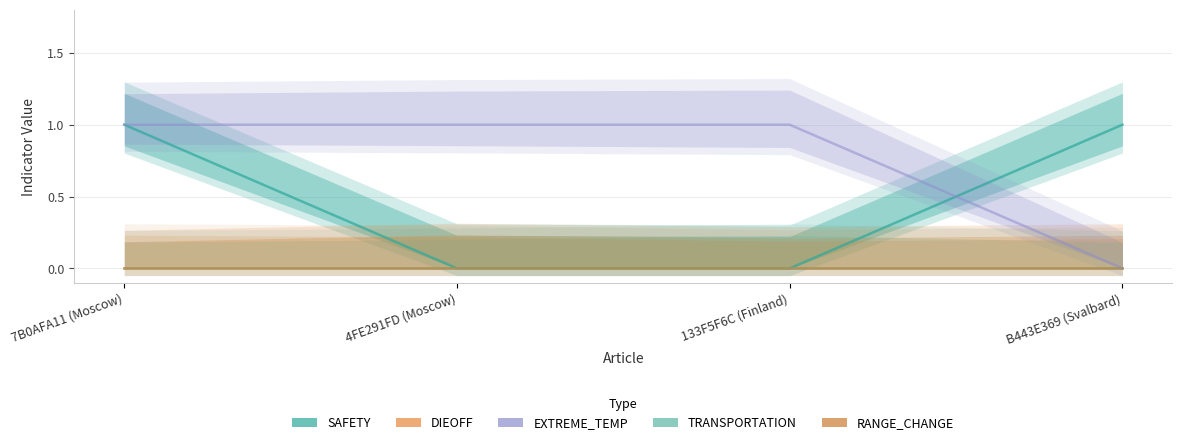

What is the label of the 3rd point from the right?

4FE291FD (Moscow)